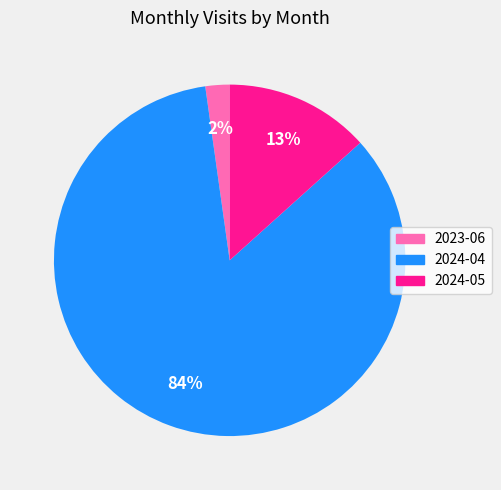

Is it true that 2024-05 is 13% of the pie?

True